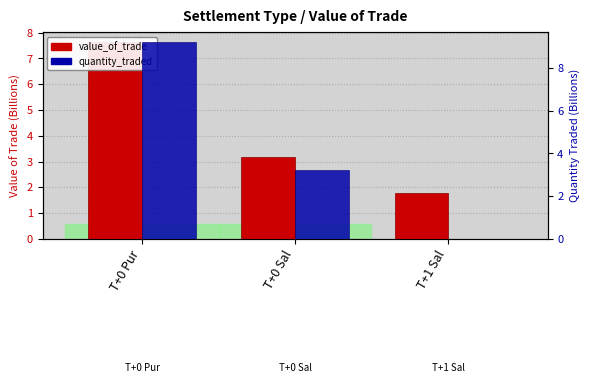

The value_of_trade series shows 7.6 at T+0 Pur. True or false?

True